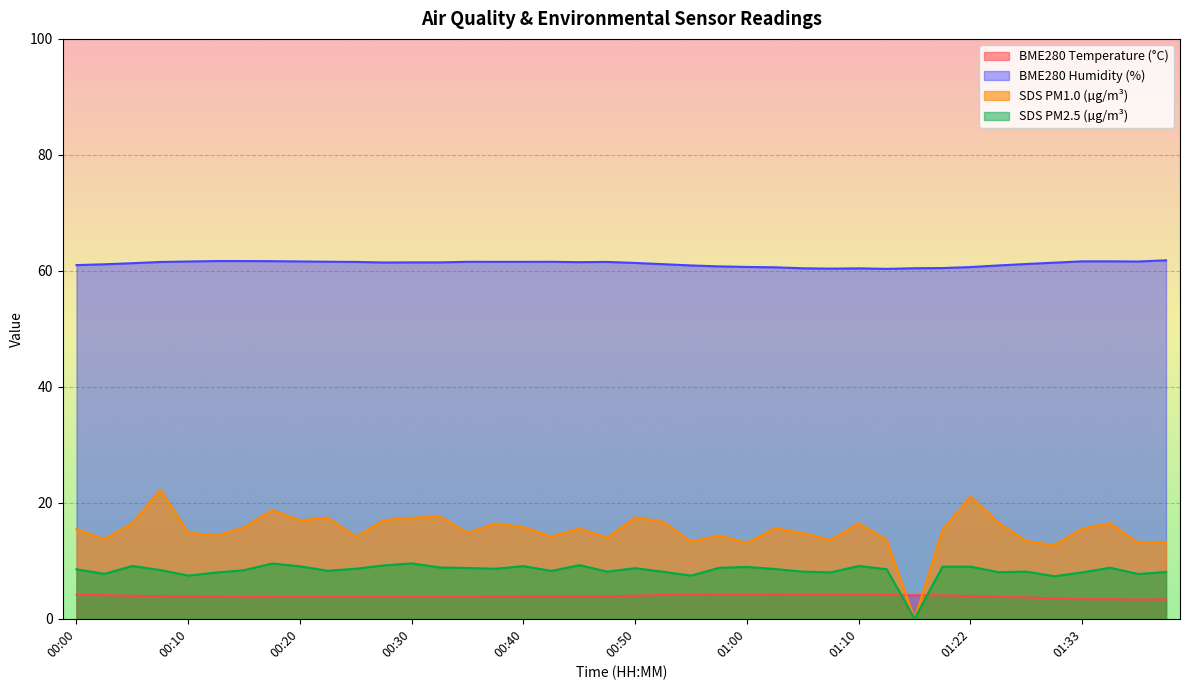

What is the label of the 18th point from the left?

00:43